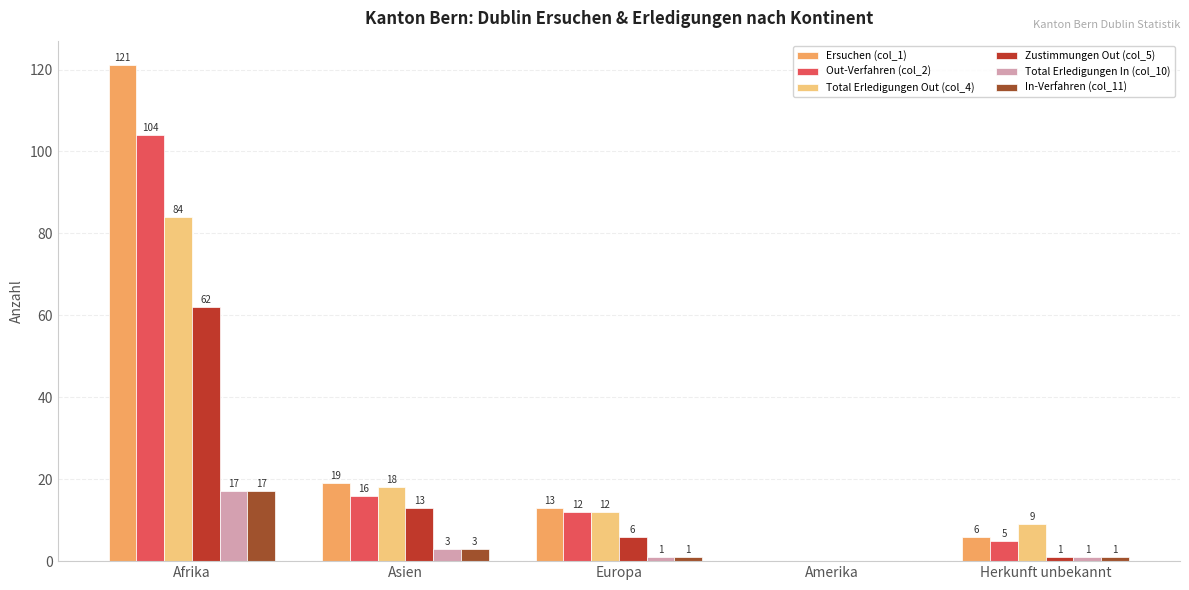

What are all the series names shown in the legend?

Ersuchen (col_1), Out-Verfahren (col_2), Total Erledigungen Out (col_4), Zustimmungen Out (col_5), Total Erledigungen In (col_10), In-Verfahren (col_11)